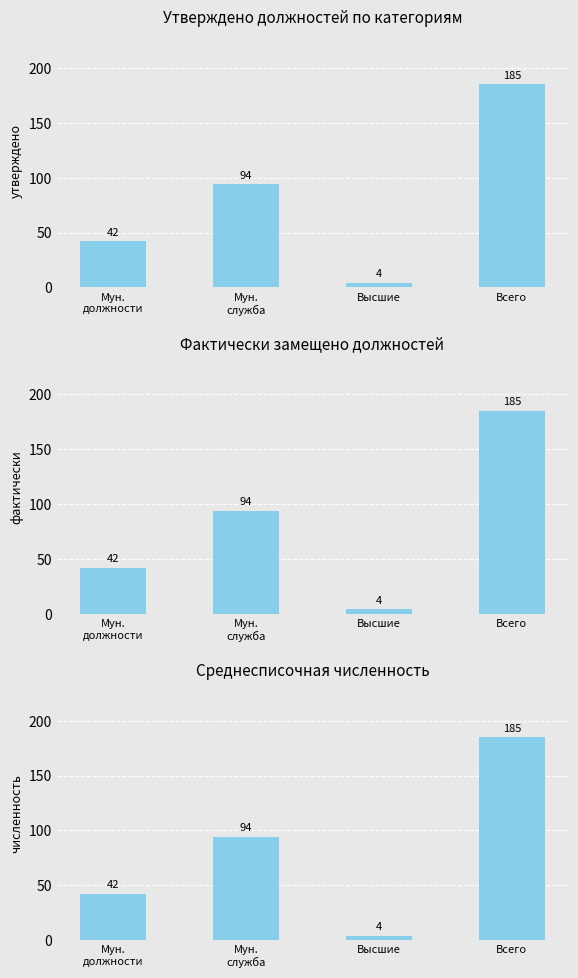

At which label does среднесписочная численность first exceed 94?

Всего